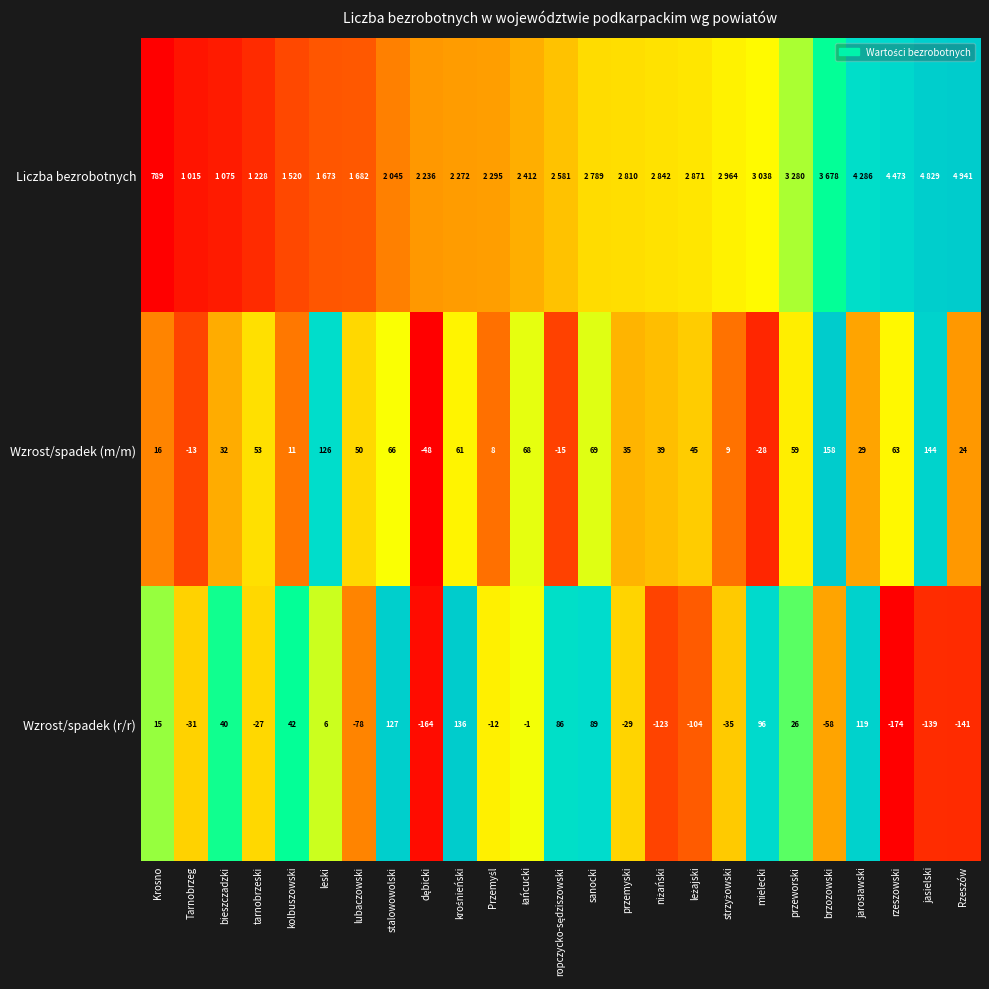

How many series are shown in this chart?

3